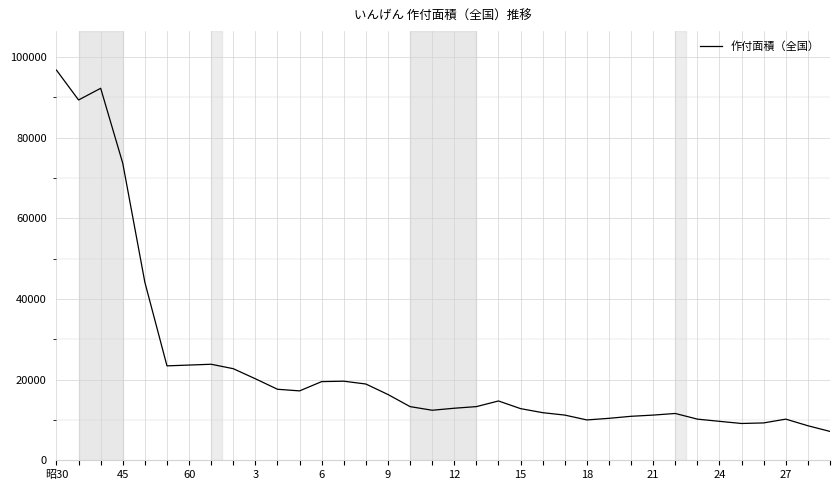

What is the maximum value shown in the chart?

96700